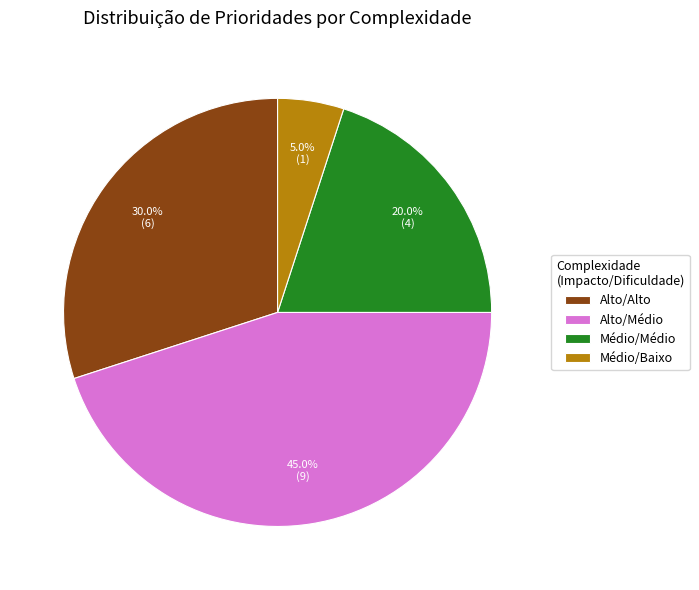

What percentage do Alto/Médio and Alto/Alto together represent?

75.0%